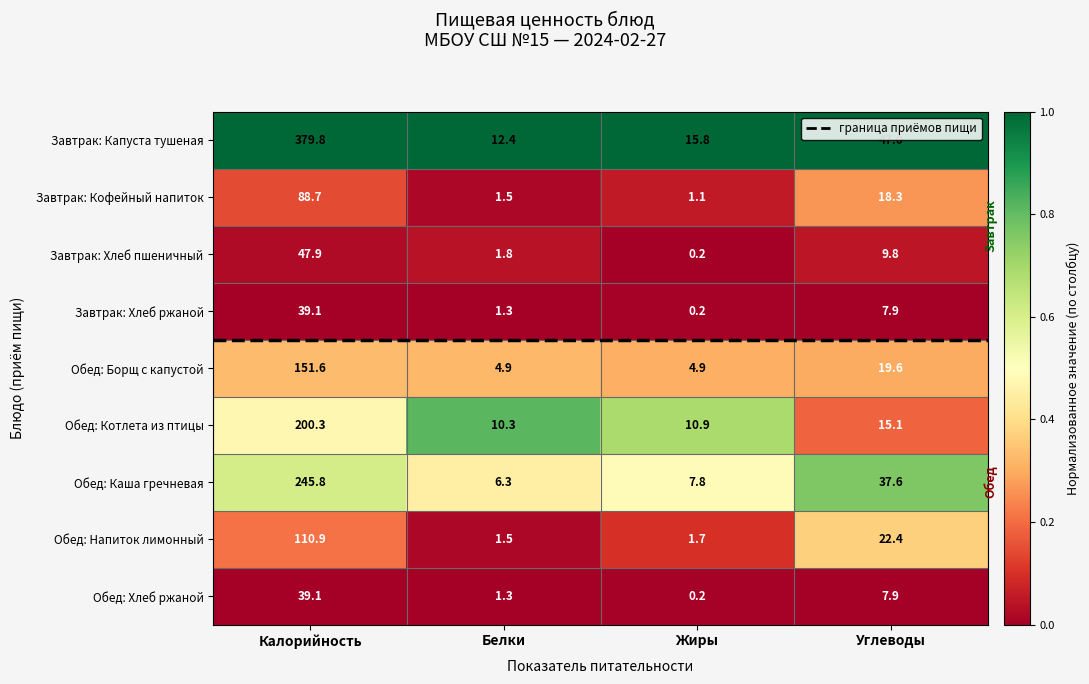

What is the difference between the highest and lowest values at Белки?

11.1